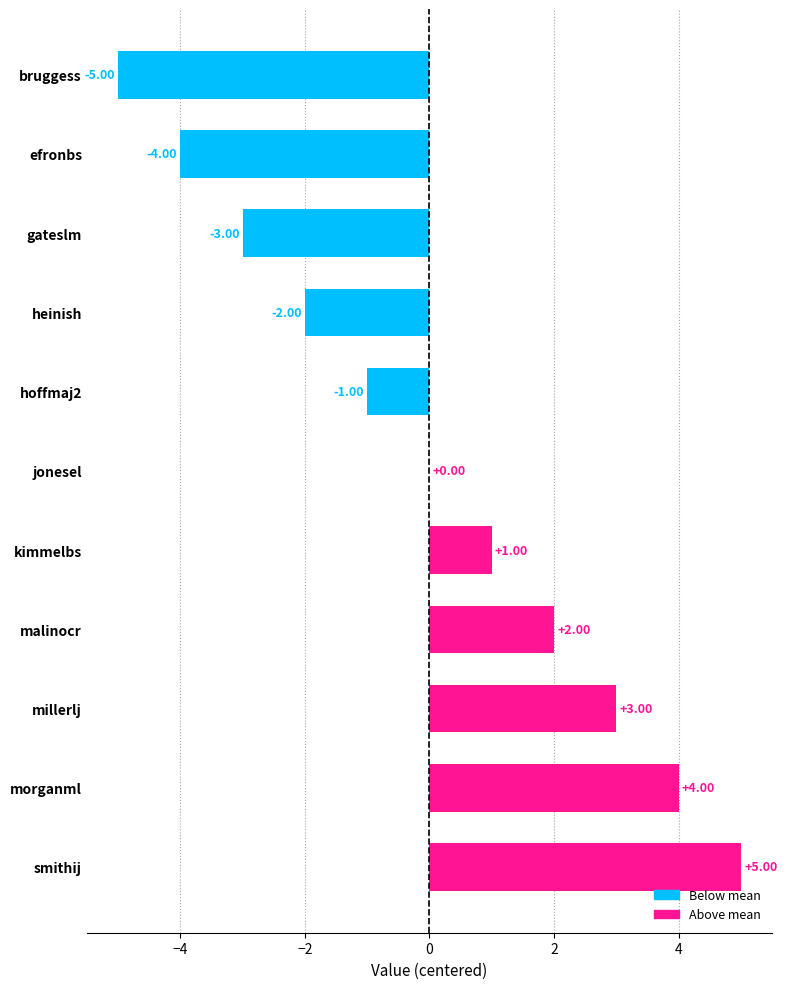

What is the change in value from bruggess to morganml?

+9